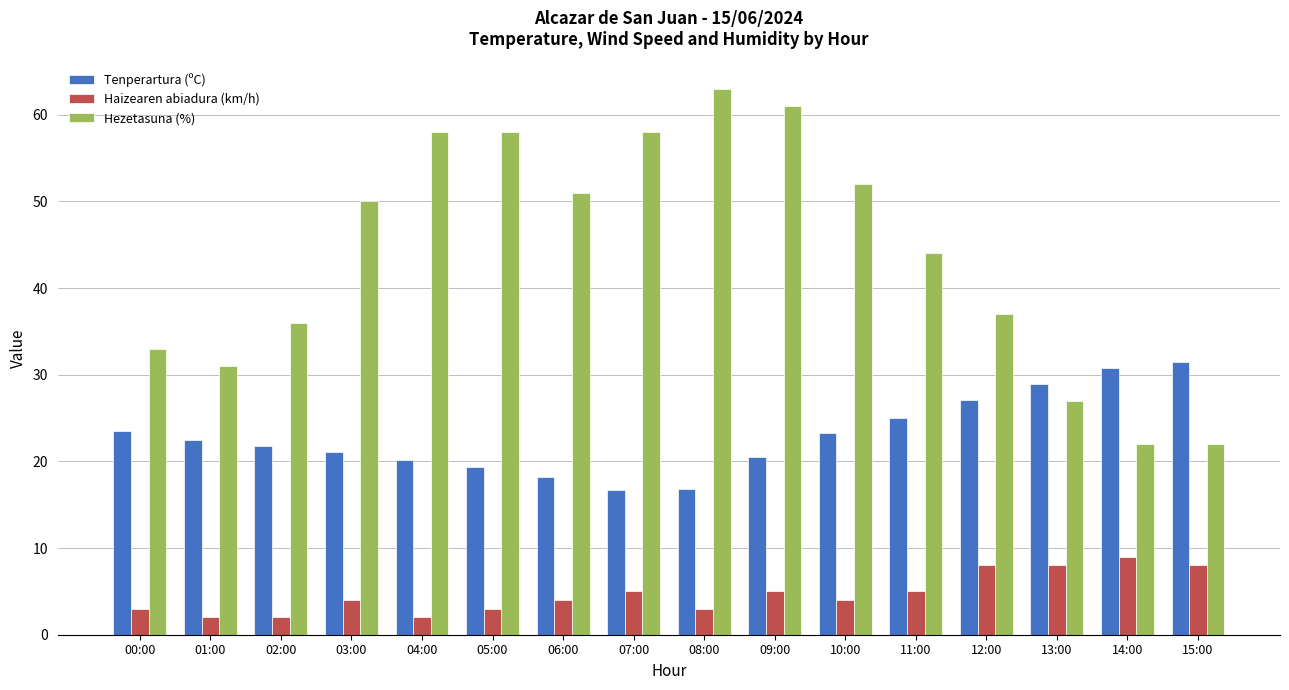

How many bars are there in each group?

3